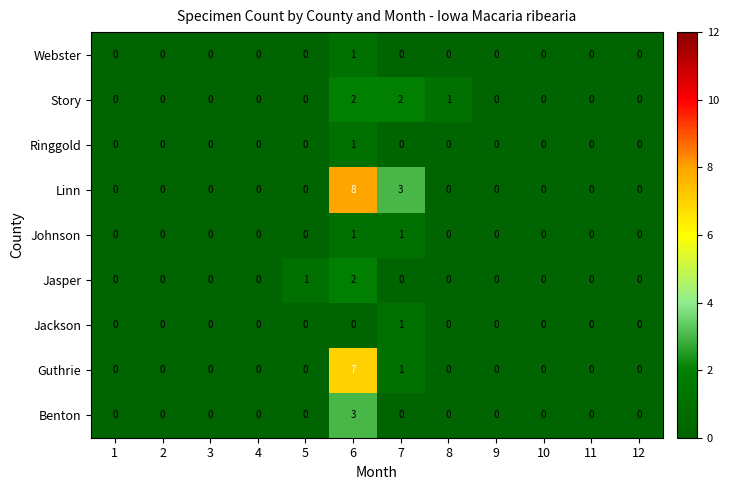

How many Story values are between 0 and 1?

10